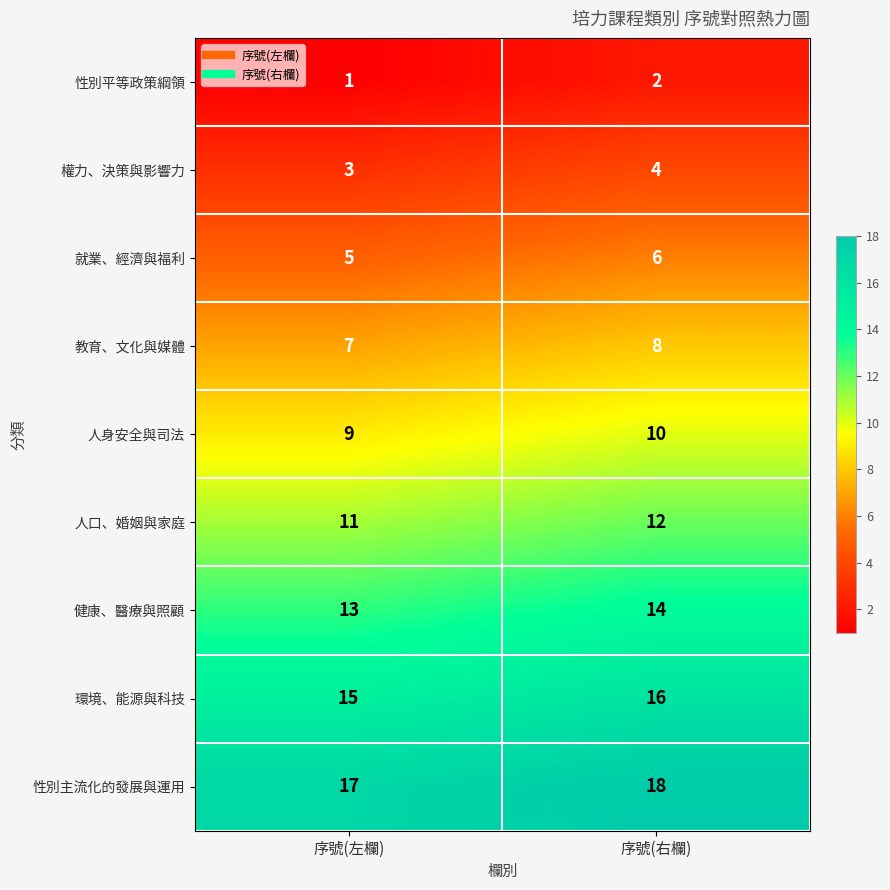

Rank the series by their maximum value, from highest to lowest.

性別主流化的發展與運用, 環境、能源與科技, 健康、醫療與照顧, 人口、婚姻與家庭, 人身安全與司法, 教育、文化與媒體, 就業、經濟與福利, 權力、決策與影響力, 性別平等政策綱領